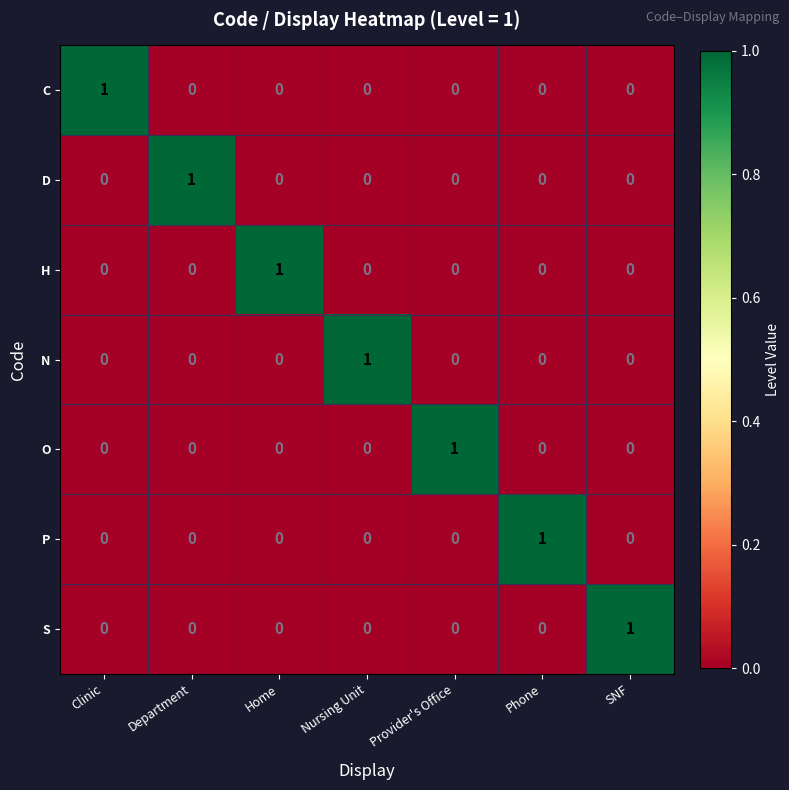

Count the number of categories in the chart.

7